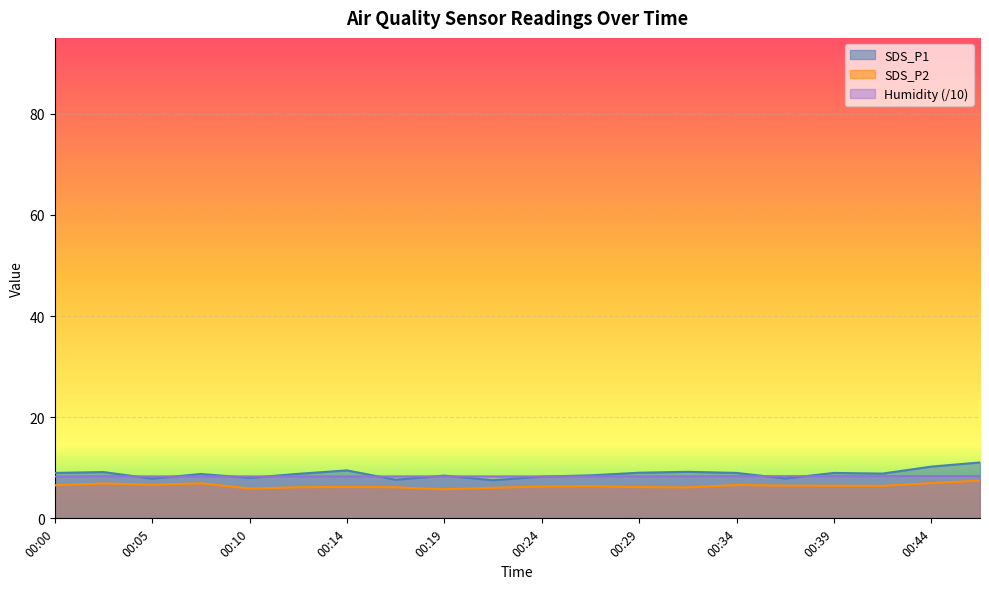

How many values in the SDS_P2 series exceed 6?

18